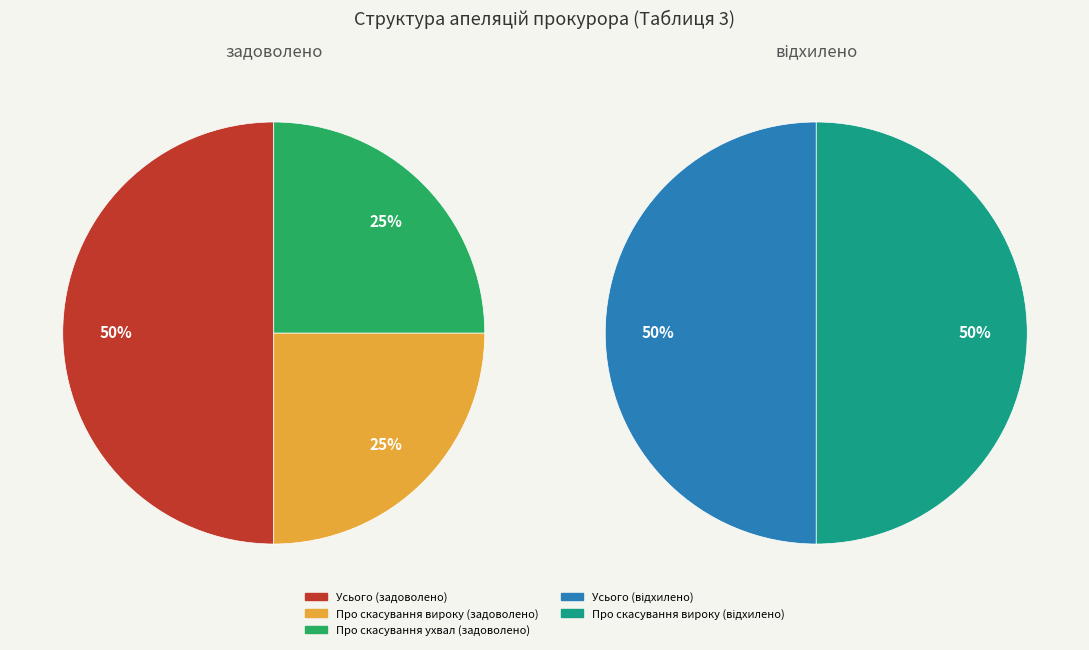

Does Про зміну ухвал account for over 50% of the chart?

No